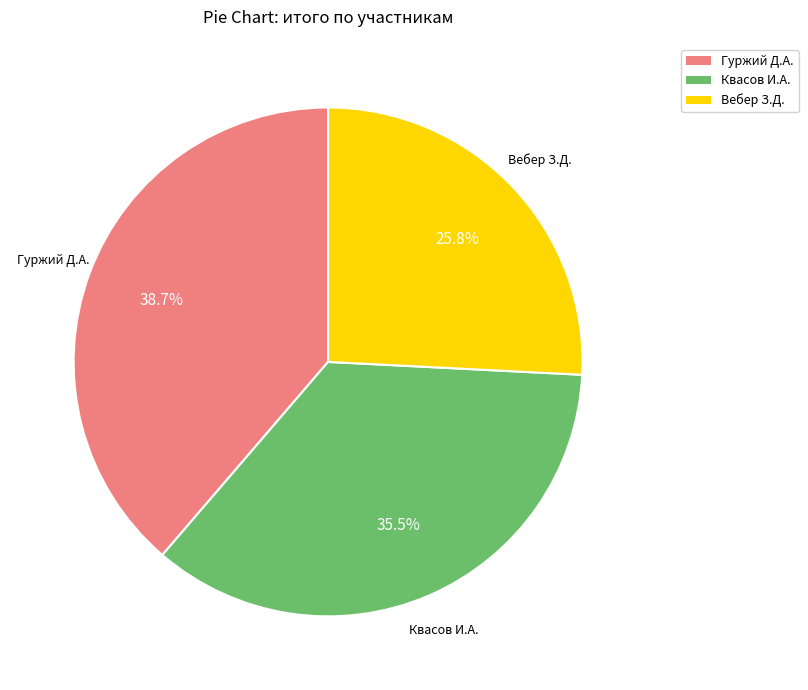

Is there any slice that represents more than half of the pie?

No